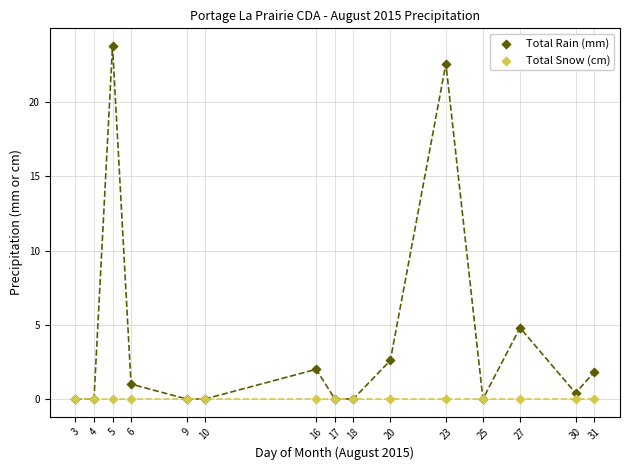

In the Total Rain (mm) series, what Y value is closest to 11?

4.8